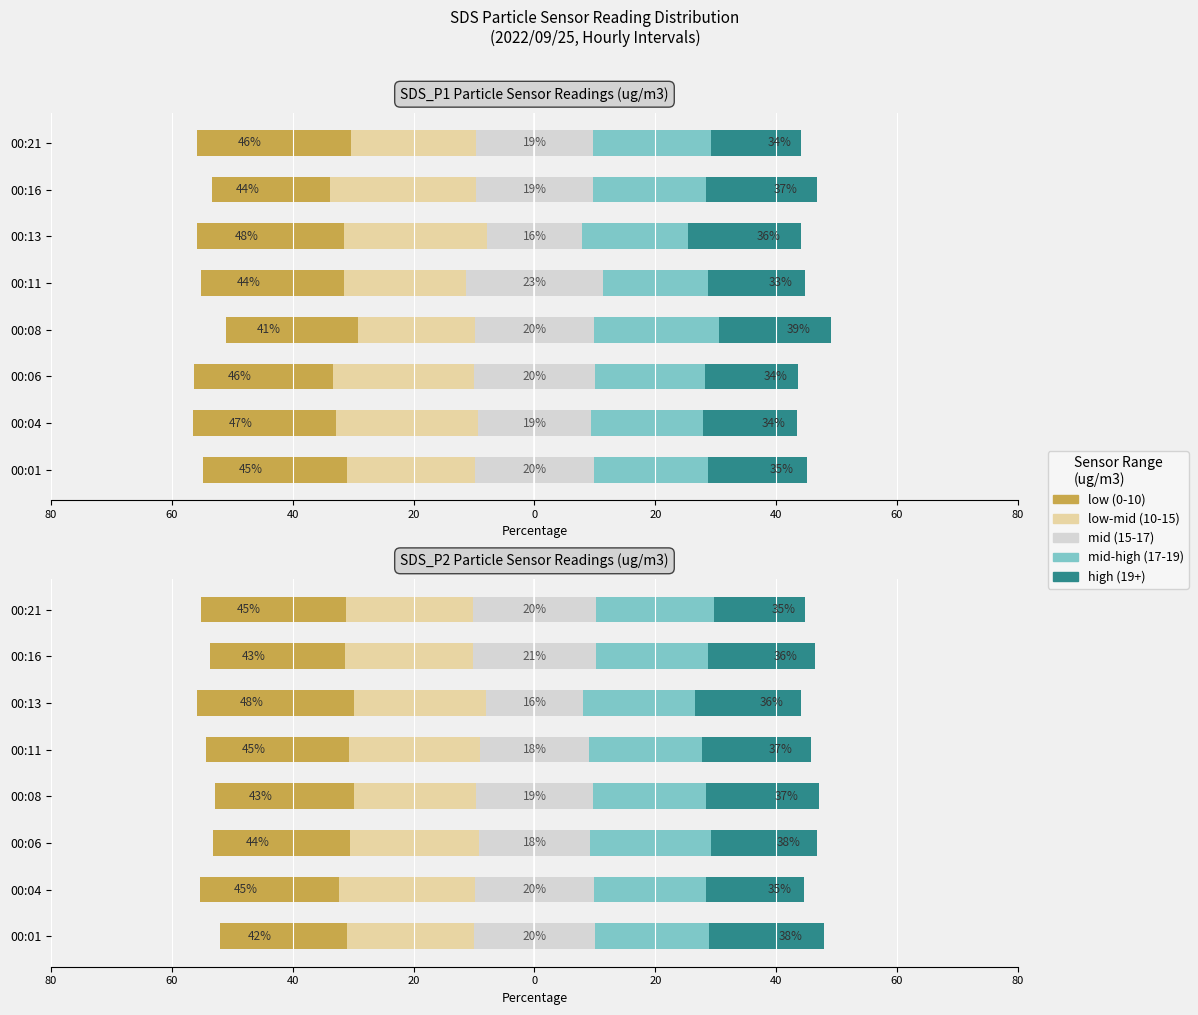

Reading left to right, what are all the values shown in this chart?

low (0-10): -42.1	-45.5	-44.1	-43.2	-45.3	-47.9	-43.4	-45.0
low-mid (10-15): -20.9	-22.5	-21.4	-20.2	-21.7	-21.8	-21.1	-21.0
mid (15-17): 20.1	19.7	18.3	19.4	18.0	16.0	20.5	20.4
mid-high (17-19): 18.9	18.5	20.1	18.6	18.6	18.5	18.4	19.5
high (19+): 19.0	16.4	17.5	18.7	18.0	17.6	17.7	15.0